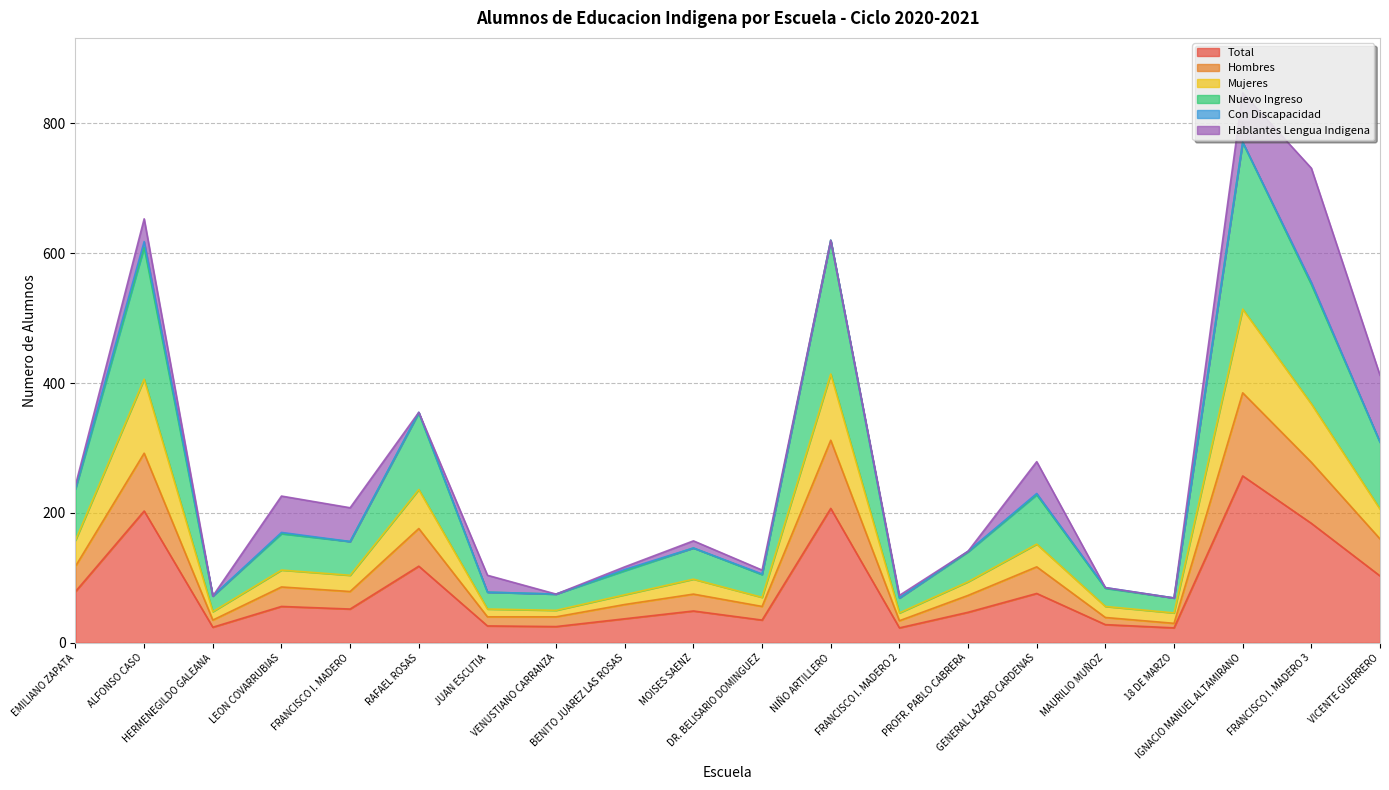

True or false: Mujeres and Total intersect in this chart.

False